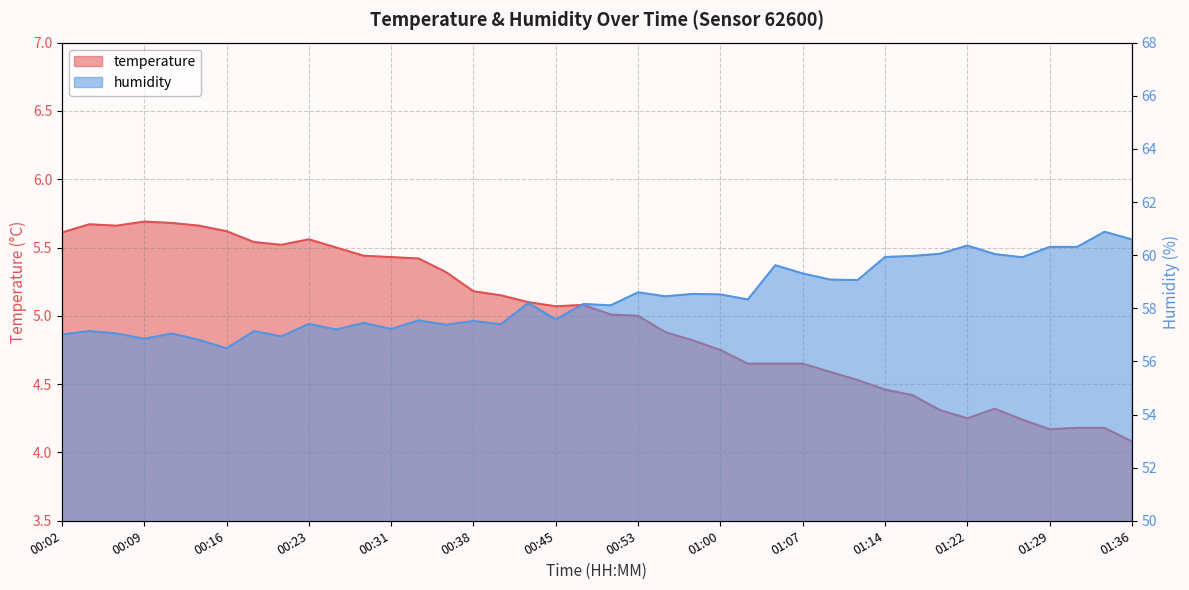

What is the total value across all series at 01:00?

63.3